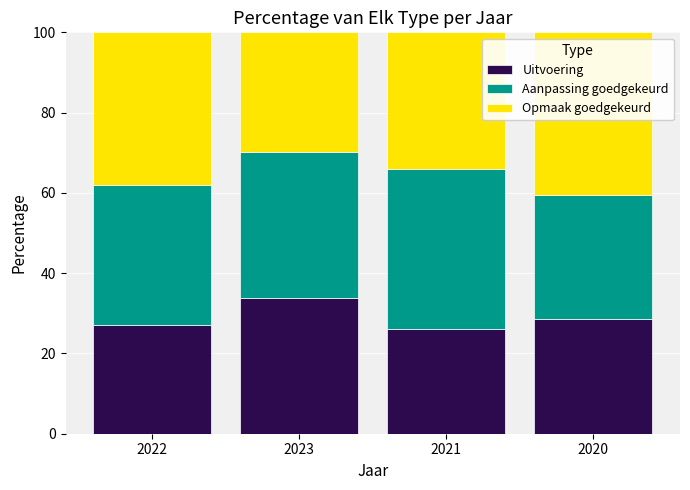

The Uitvoering series shows 28.5 at 2020. True or false?

True